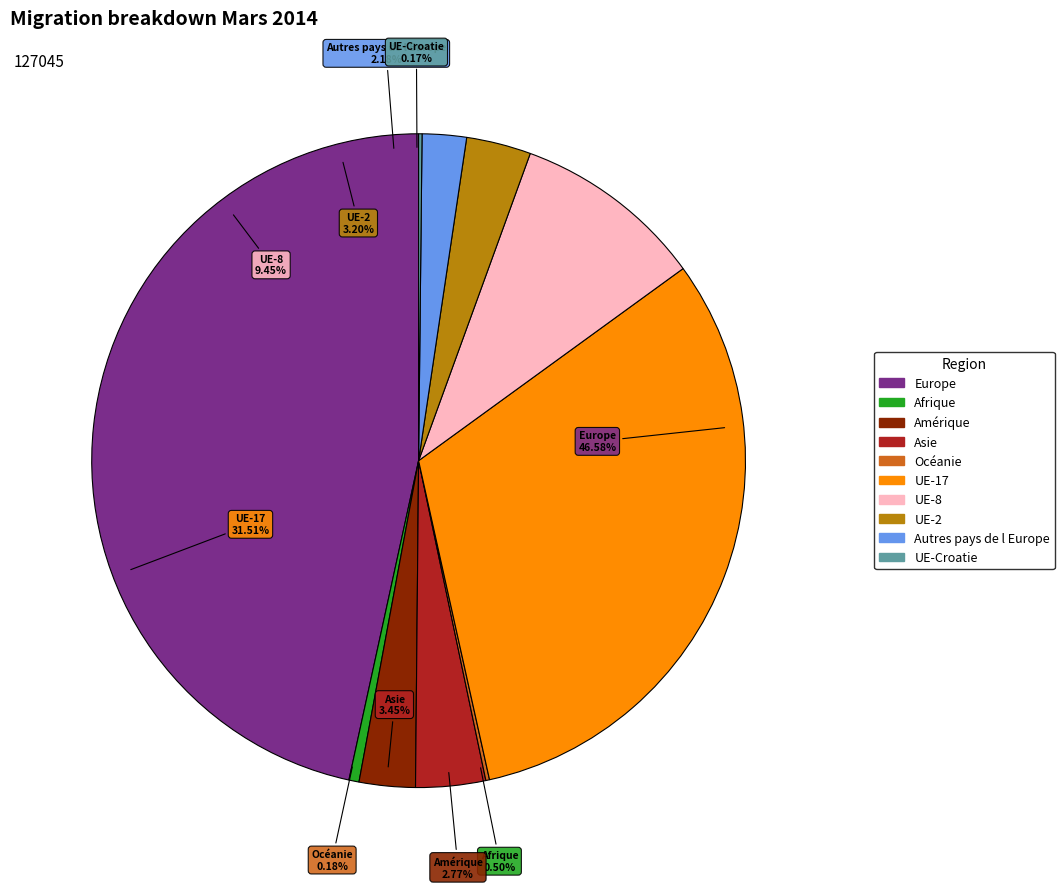

Is Afrique the majority of the pie?

No